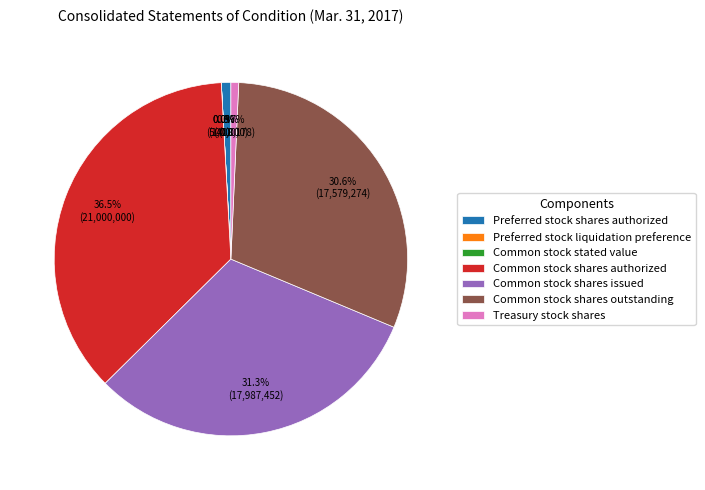

What percentage is the Treasury stock shares slice, to the nearest percent?

1%